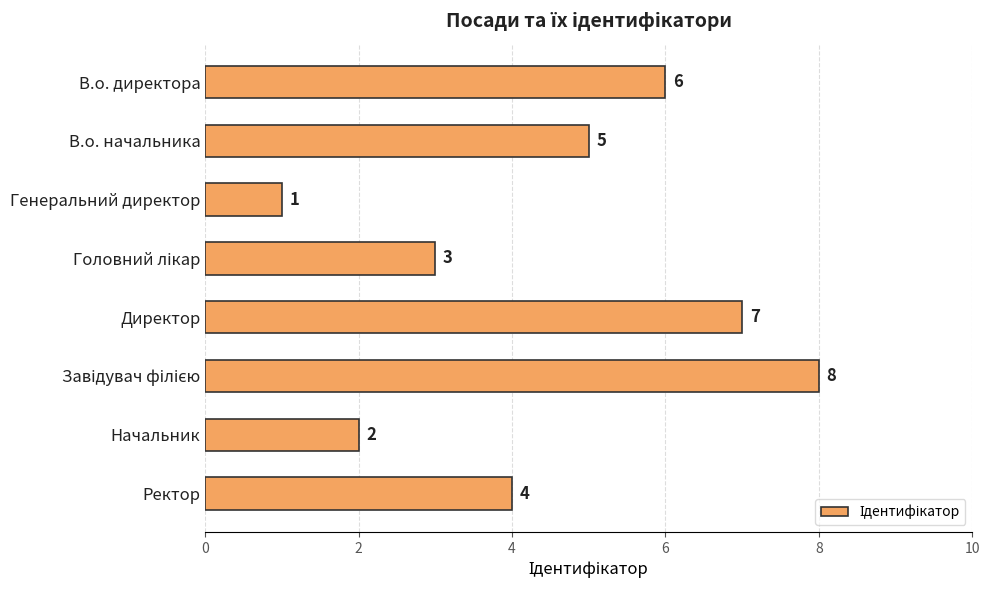

The chart shows a value of 2 at Начальник. True or false?

True